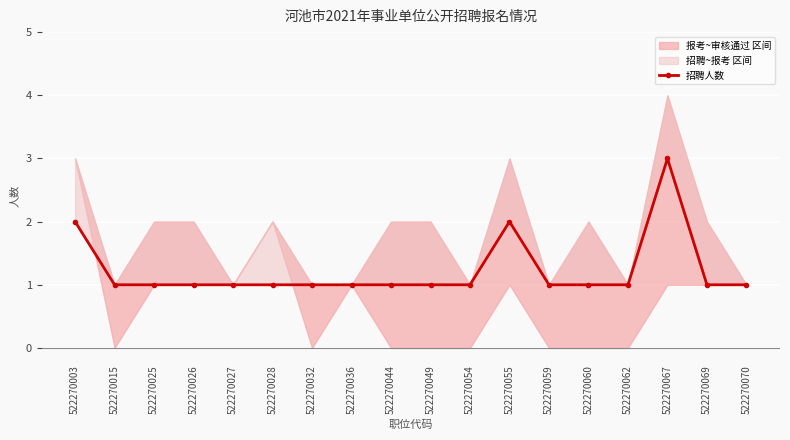

What is the difference between the maximum and minimum values?

2